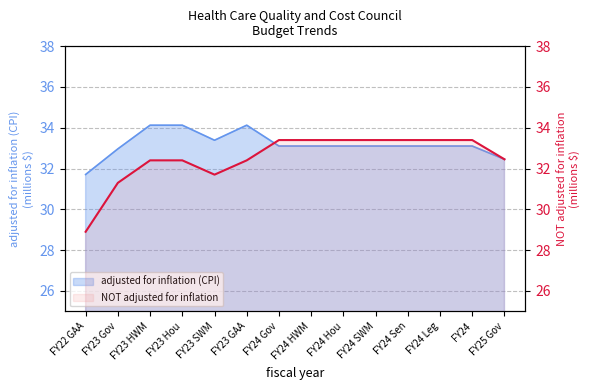

True or false: the data shows 33.4 at FY24 HWM.

True